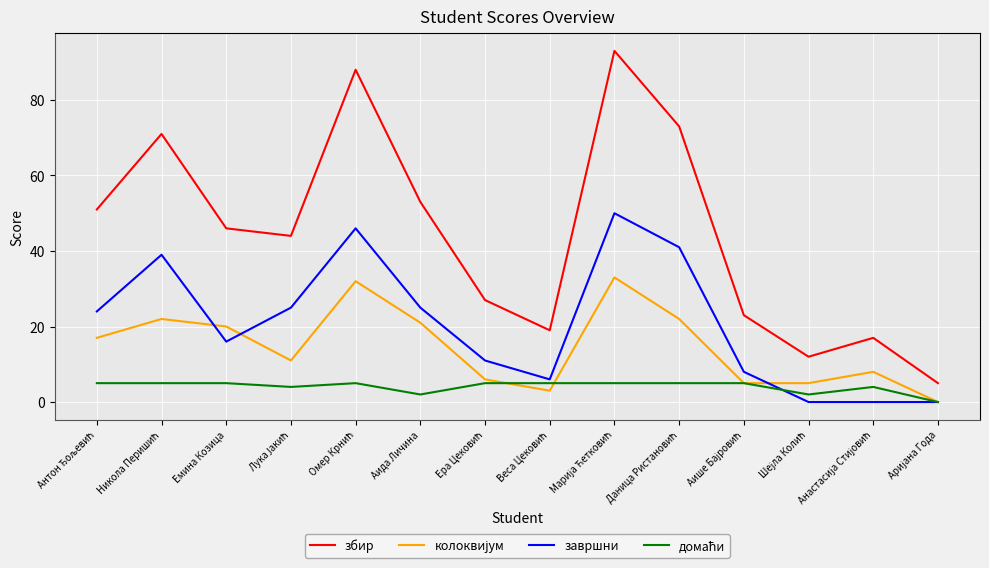

True or false: завршни has more than 1 points higher than both neighbors.

True